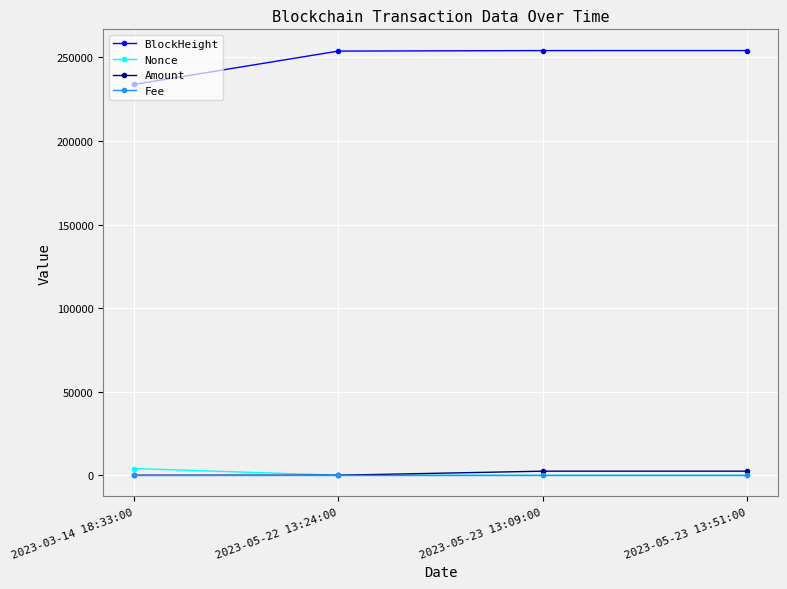

The BlockHeight series shows 254074.0 at 2023-05-23 13:51:00. True or false?

True